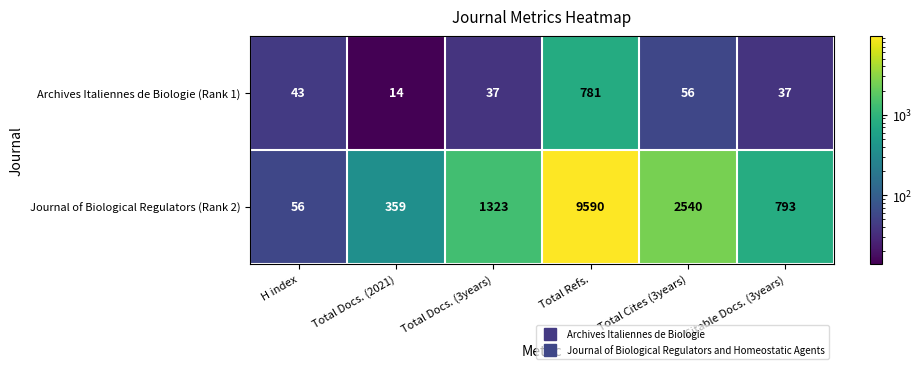

What is the sum of the Journal of Biological Regulators (Rank 2) values at Total Cites (3years) and Total Docs. (2021)?

2899